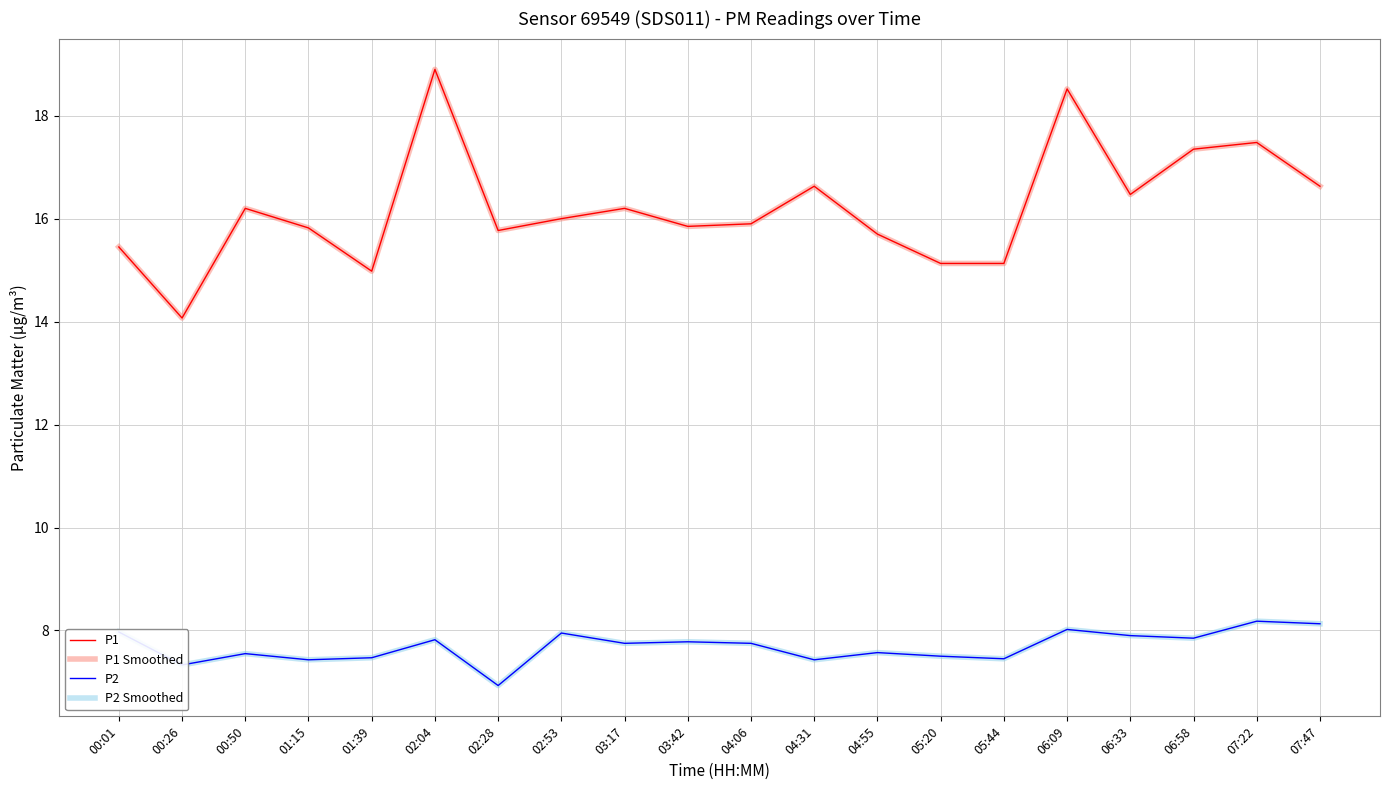

Does the chart display data point markers on the line(s)?

No